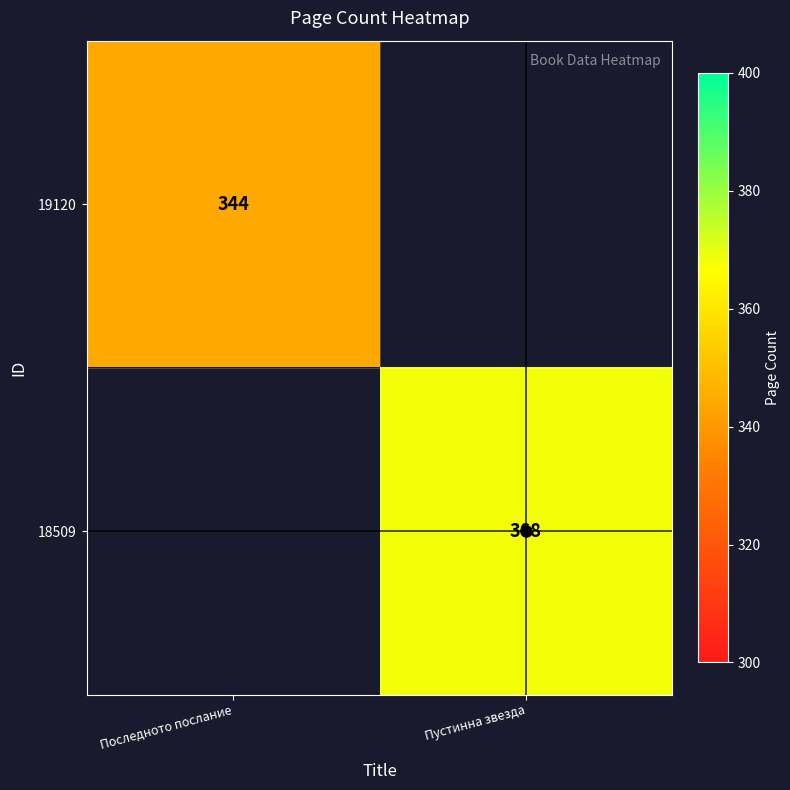

At which label does 18509 reach its minimum?

Последното послание